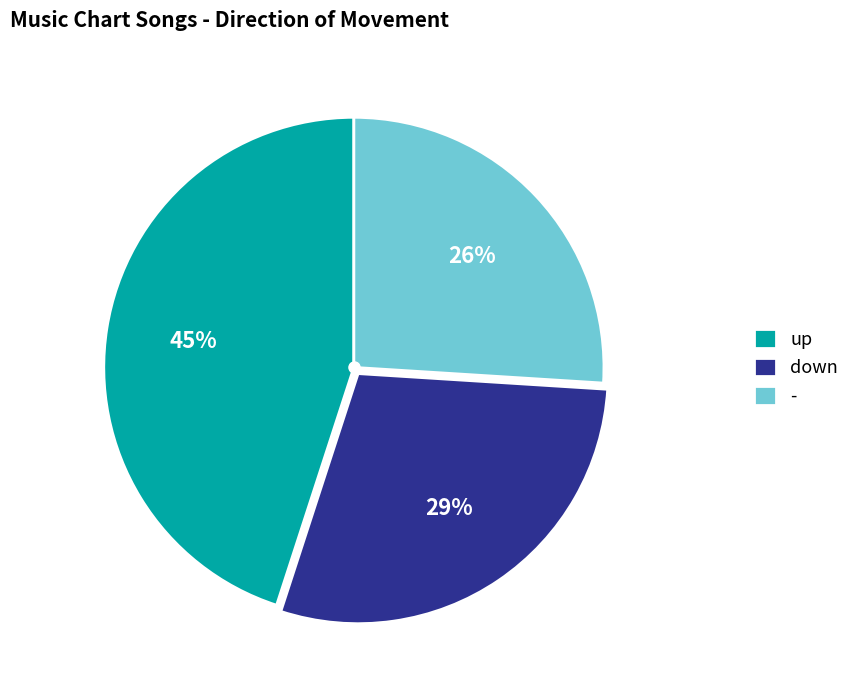

To the nearest percent, what percentage of the pie is -?

26%